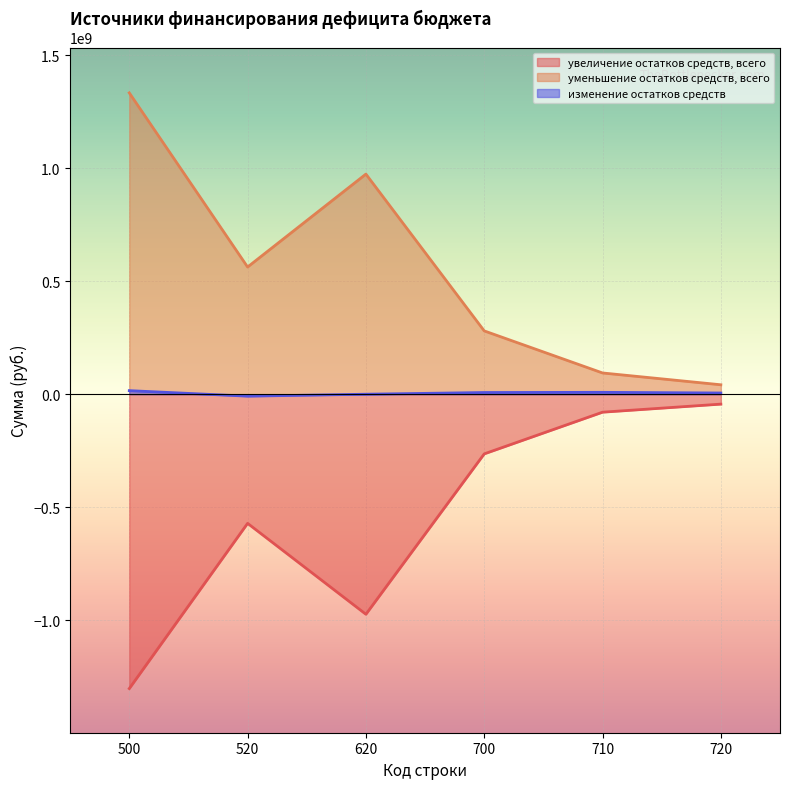

At which category does the chart reach its minimum across all series?

500